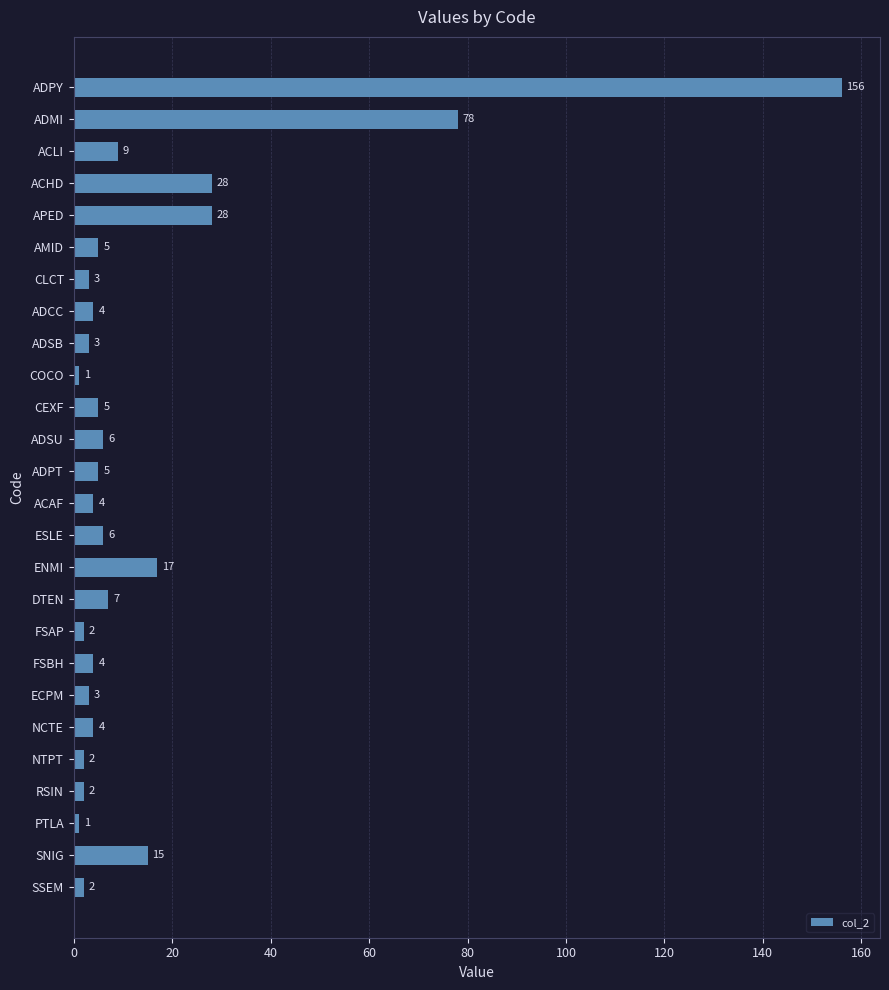

Reading top to bottom, what are all the values shown in this chart?

156	78	9	28	28	5	3	4	3	1	5	6	5	4	6	17	7	2	4	3	4	2	2	1	15	2